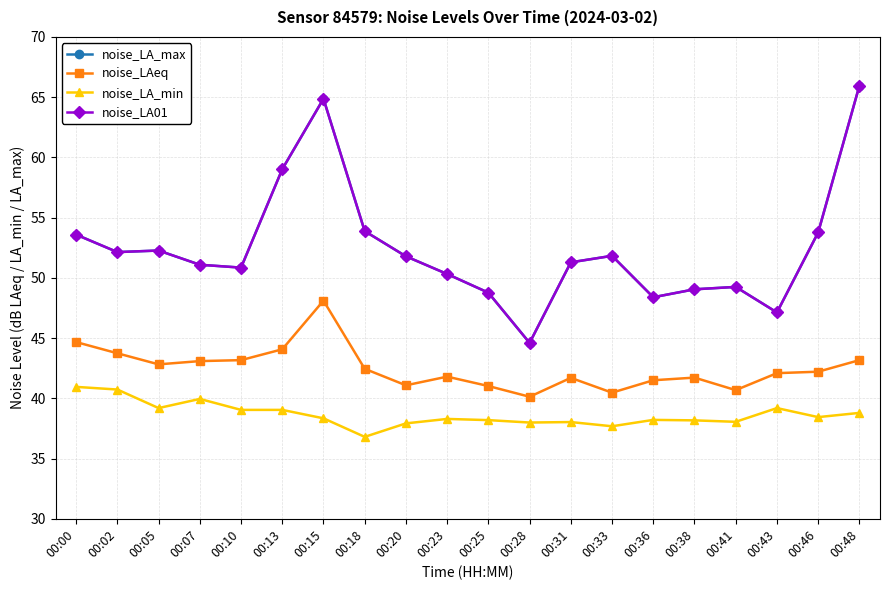

Which series has the largest total across all categories?

noise_LA_max